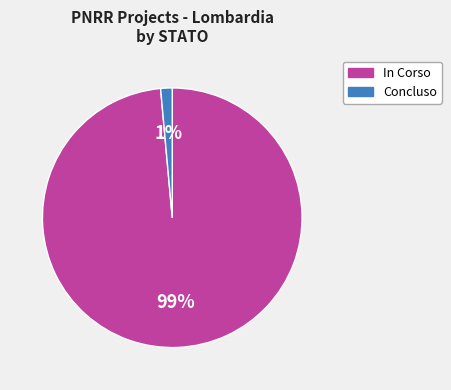

What is the largest slice in the pie chart?

In Corso